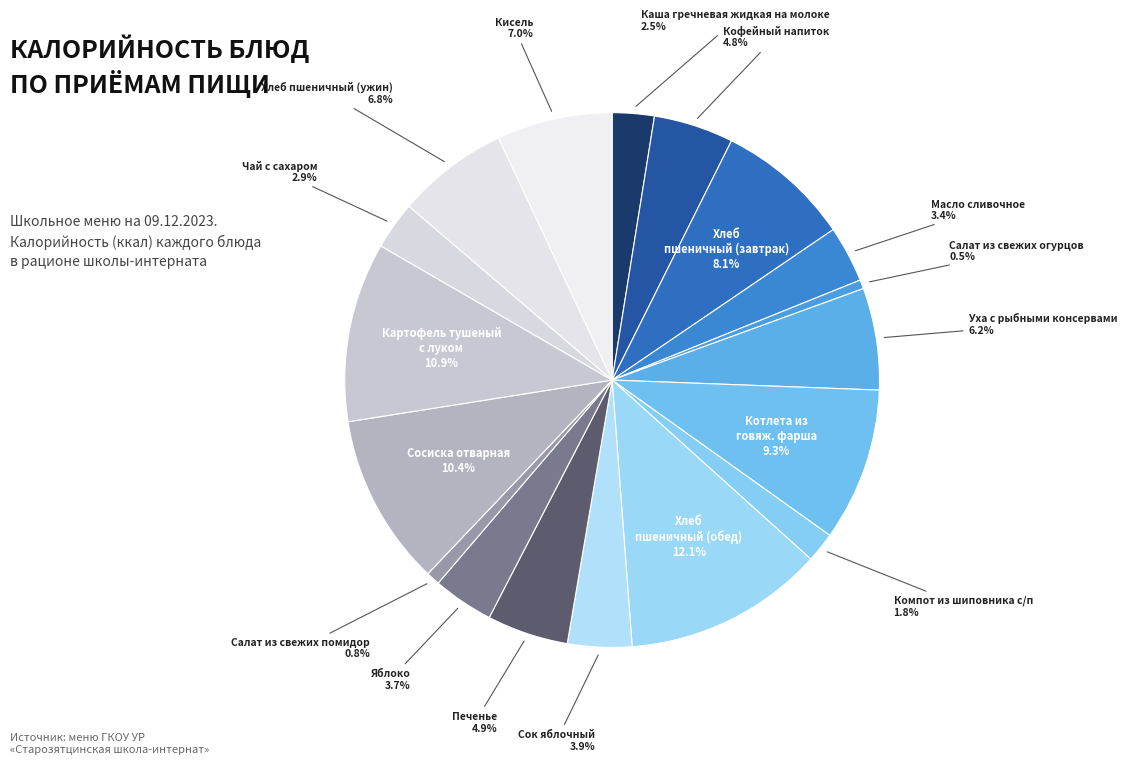

What percentage do Салат из свежих огурцов and Уха с рыбными консервами together represent?

6.7%